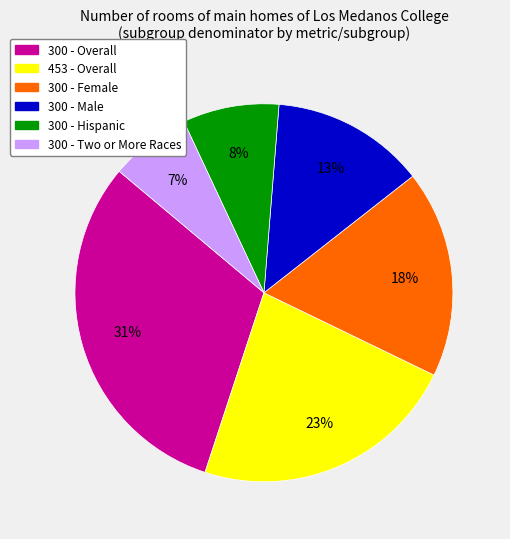

The 300 - Male slice represents 28% of the pie. True or false?

False